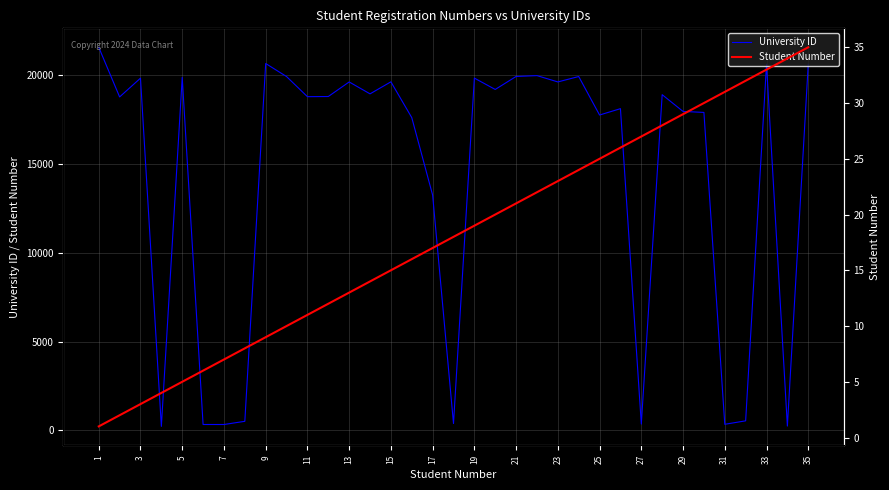

Reading left to right, transcribe all the data shown in this chart.

University ID: 21575	18780	19836	228	19882	335	334	514	20661	19927	18794	18803	19623	18953	19630	17615	13252	388	19839	19201	19932	19980	19624	19929	17761	18119	358	18907	17963	17908	346	541	20621	246	20618
Student Number: 1	2	3	4	5	6	7	8	9	10	11	12	13	14	15	16	17	18	19	20	21	22	23	24	25	26	27	28	29	30	31	32	33	34	35